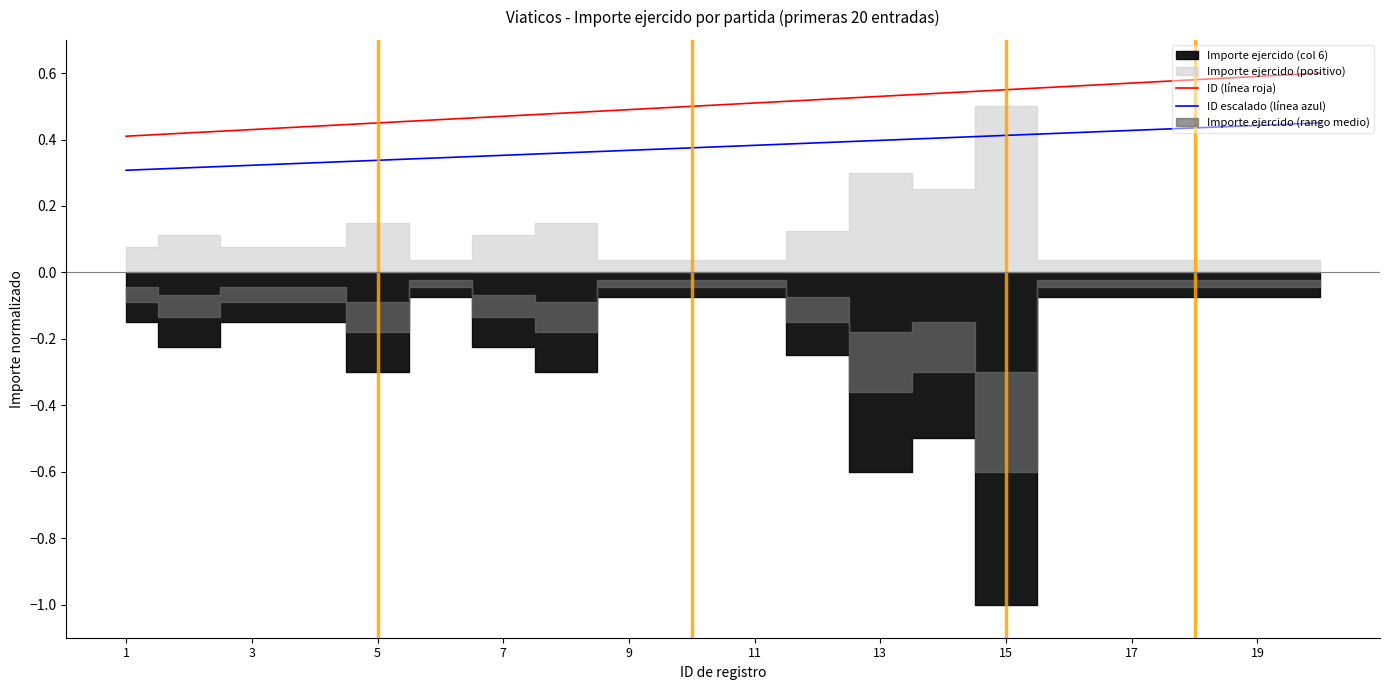

Is it true that ID escalado (línea azul) equals 0.2 at 13?

False